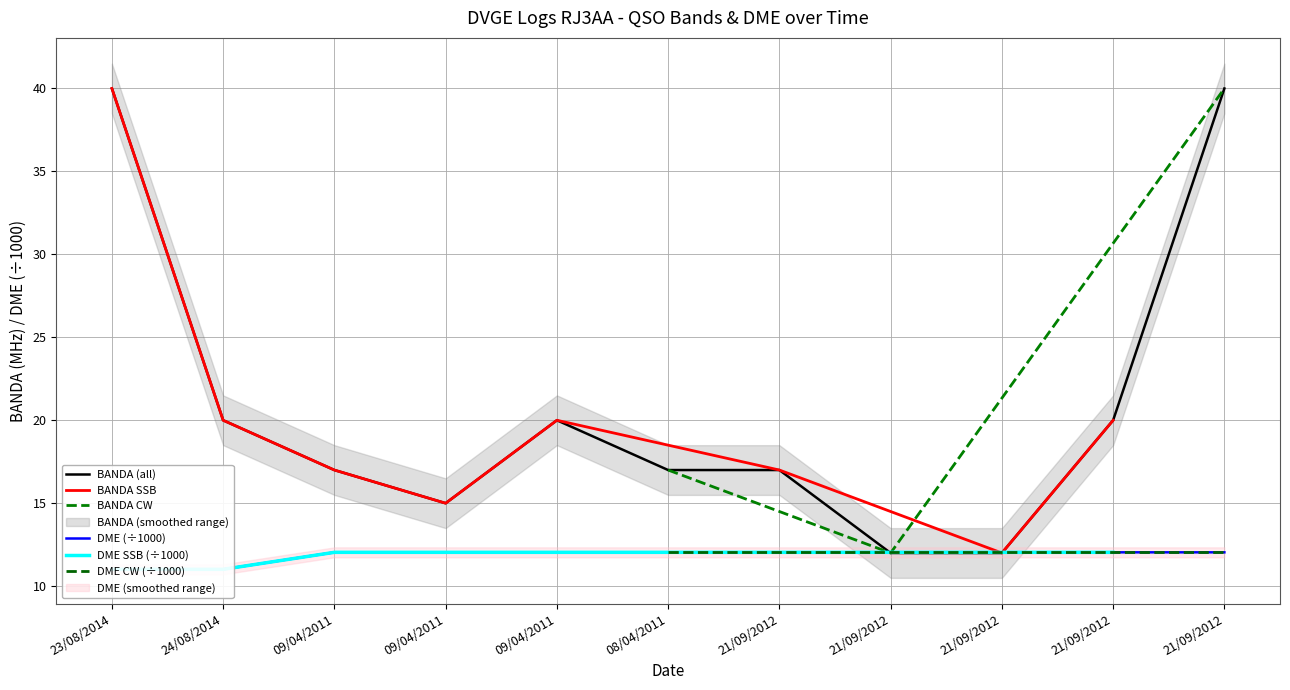

How many data points in QSOs per Date (BANDA) are above 17?

5